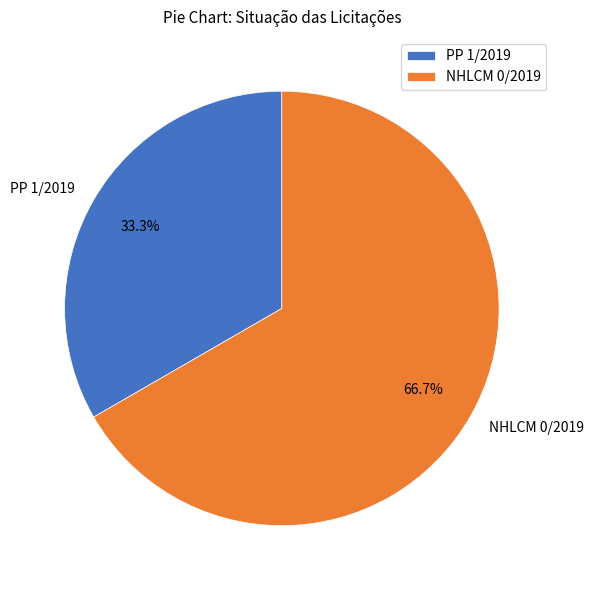

To the nearest percent, what portion does NHLCM 0/2019 represent?

67%